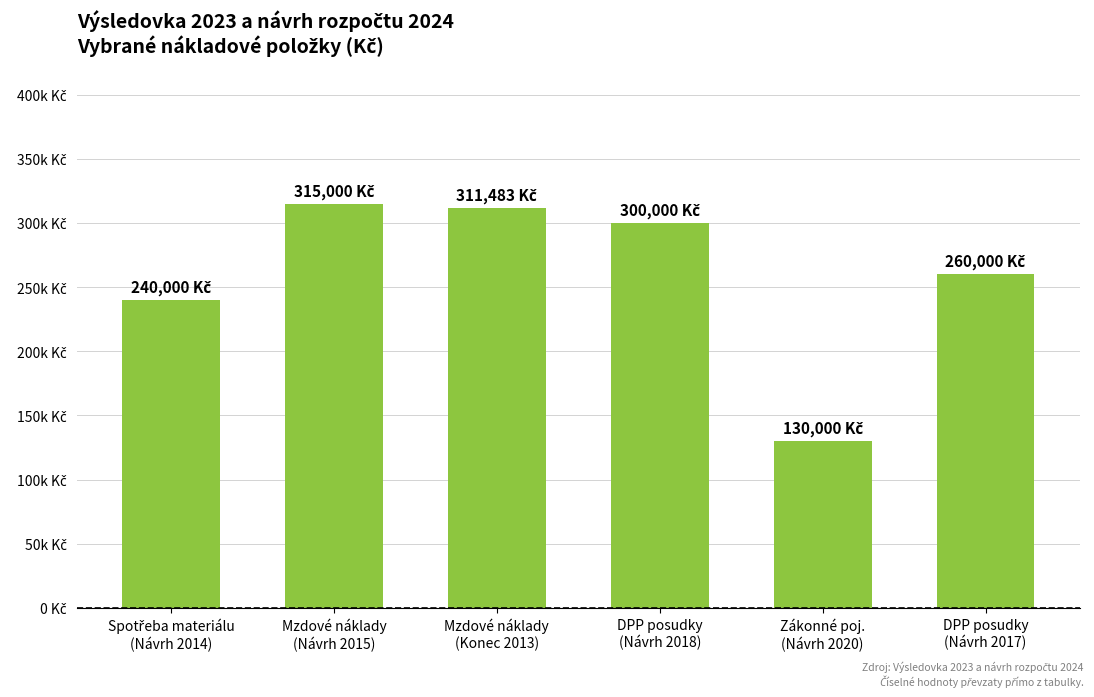

Between Mzdové náklady
(Konec 2013) and Zákonné poj.
(Návrh 2020), which is larger?

Mzdové náklady
(Konec 2013)